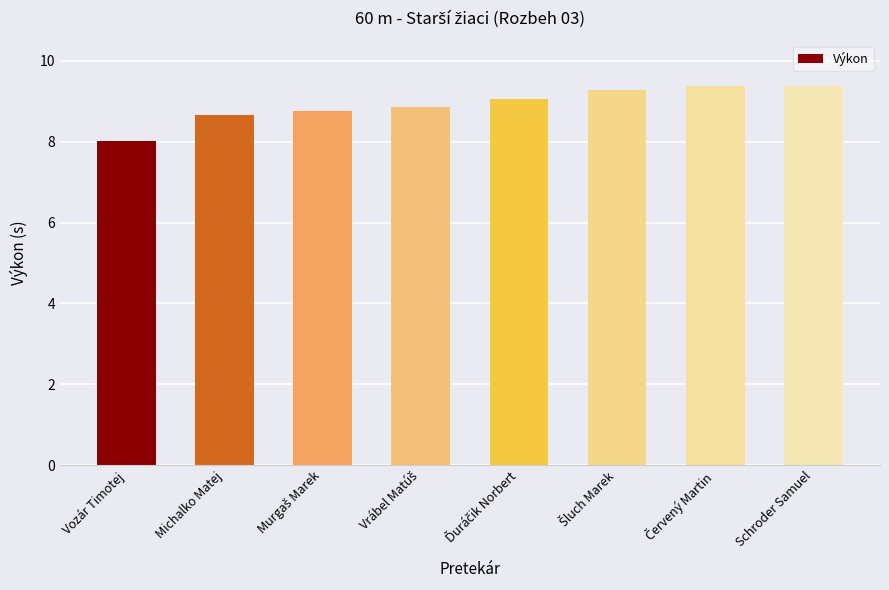

Reading right to left, transcribe all the data shown in this chart.

9.4	9.4	9.3	9.1	8.9	8.8	8.7	8.0